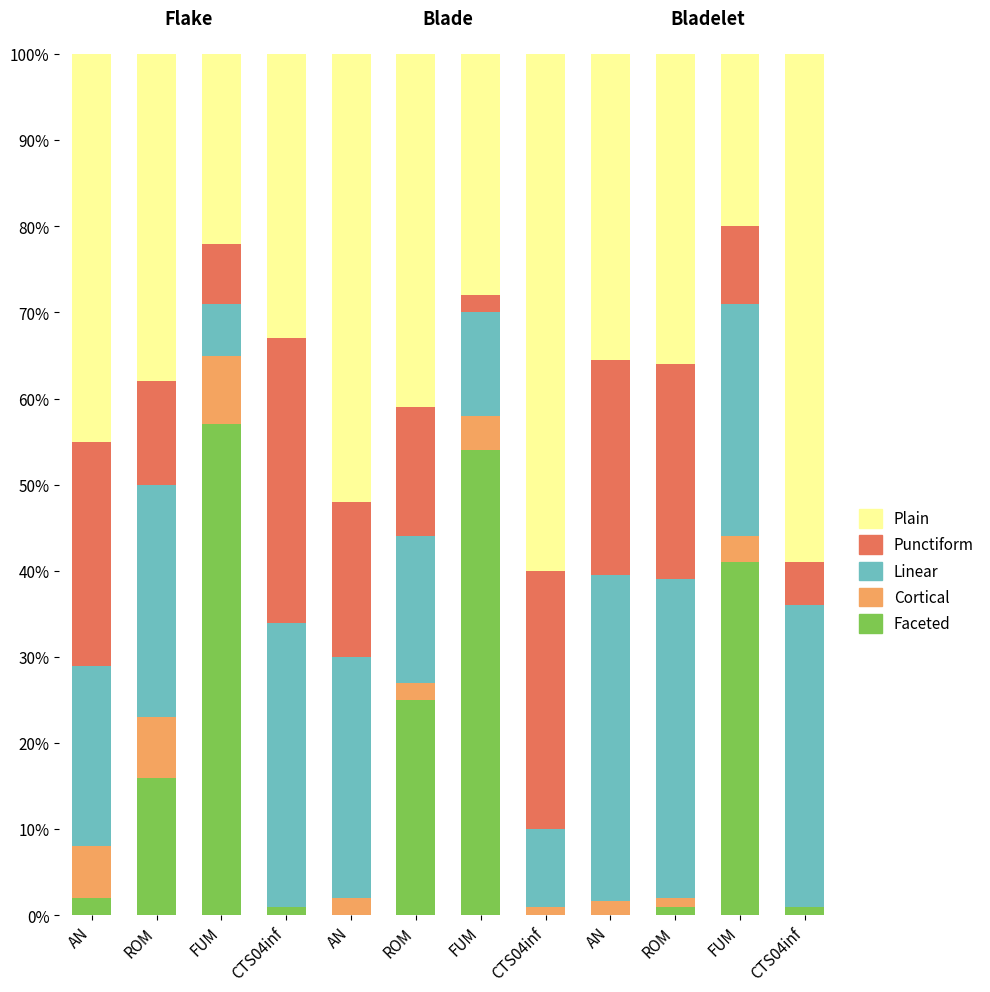

What are all the series names shown in the legend?

Plain, Punctiform, Linear, Cortical, Faceted